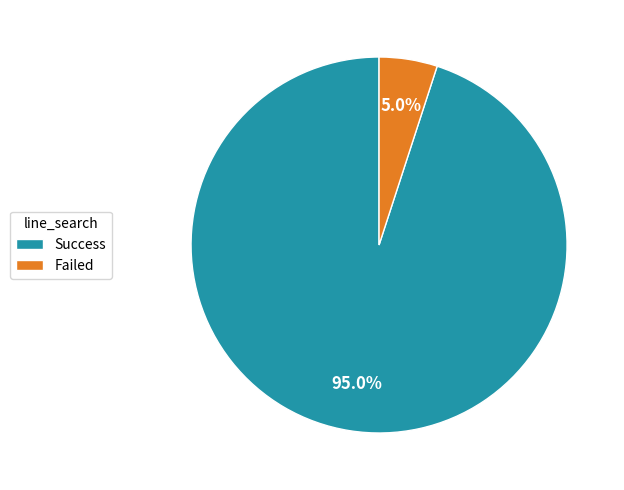

To the nearest percent, what portion does Success represent?

95%